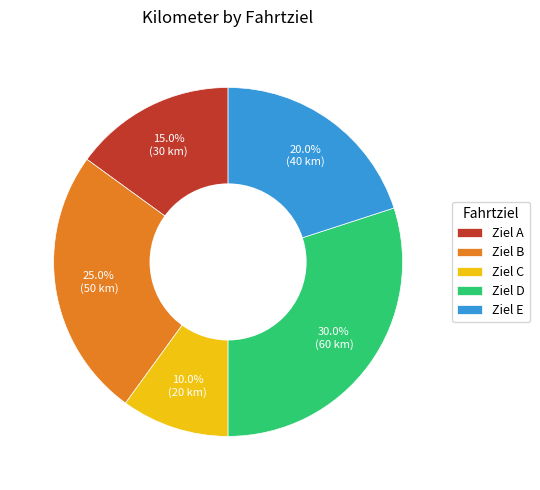

Between Ziel C and Ziel A, which is larger?

Ziel A